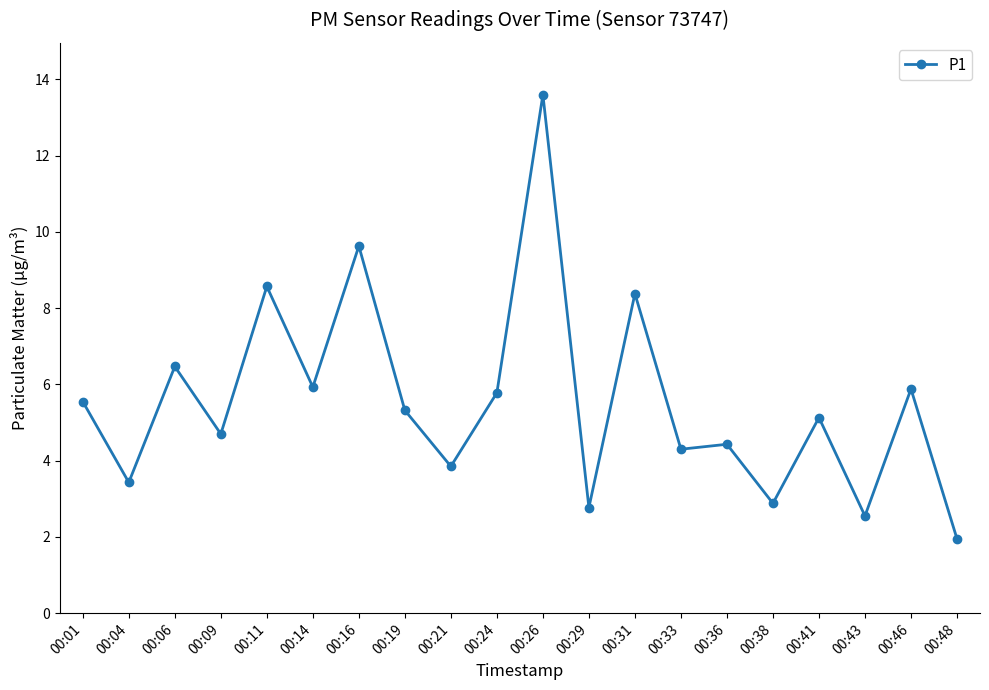

Which label corresponds to the smallest value in the chart?

00:48